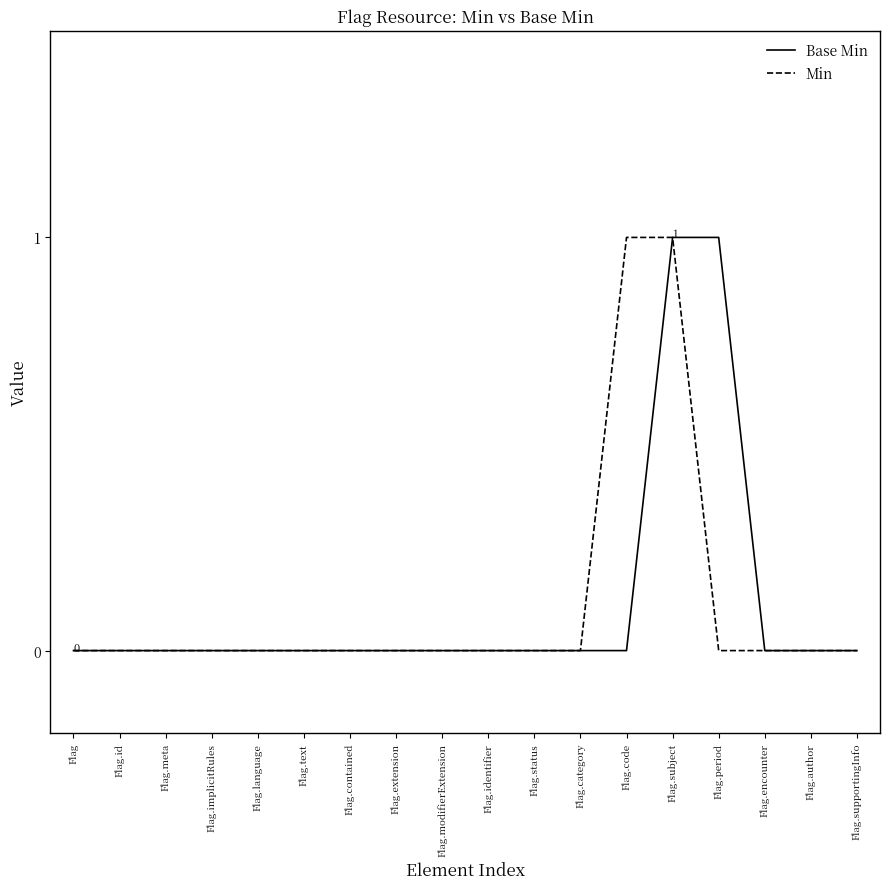

Which series changed the most between Flag.category and Flag.code?

Min